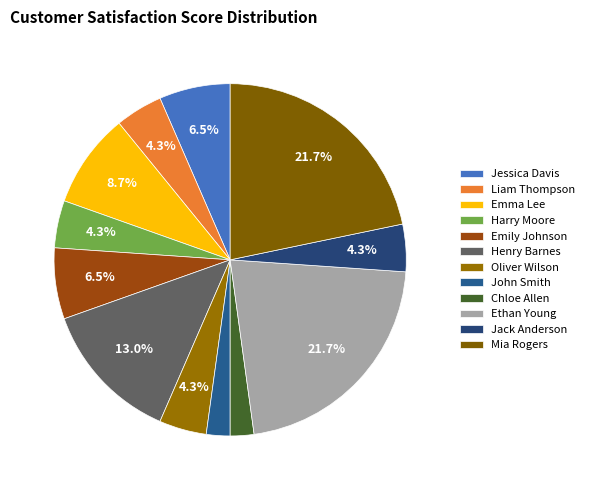

Rank the categories by value from lowest to highest.

John Smith, Chloe Allen, Liam Thompson, Harry Moore, Oliver Wilson, Jack Anderson, Jessica Davis, Emily Johnson, Emma Lee, Henry Barnes, Ethan Young, Mia Rogers